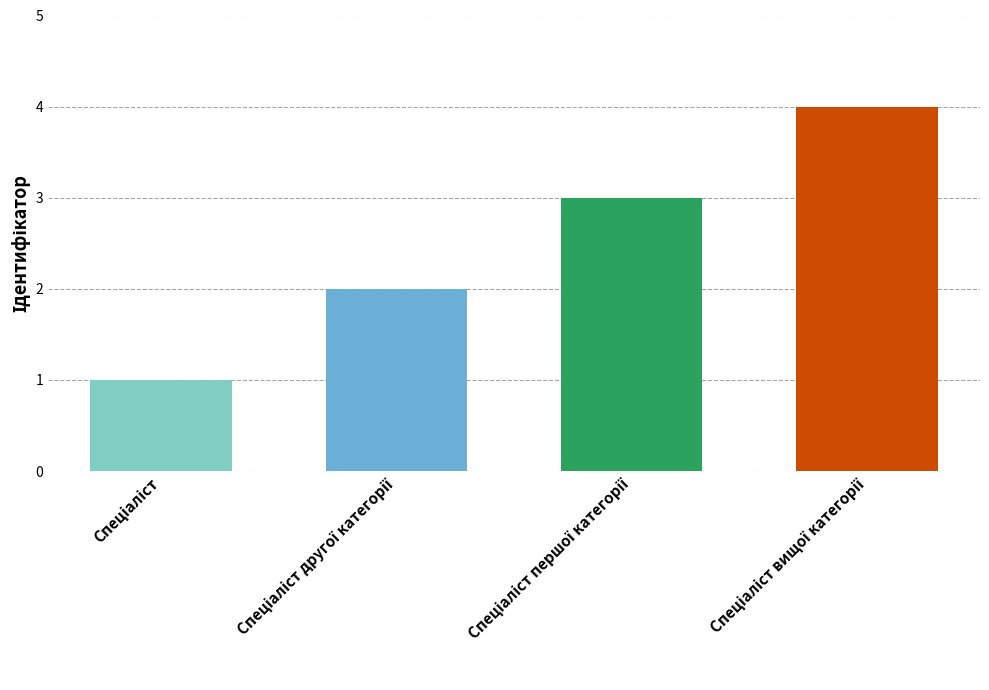

What is the change in value from Спеціаліст to Спеціаліст вищої категорії?

+3